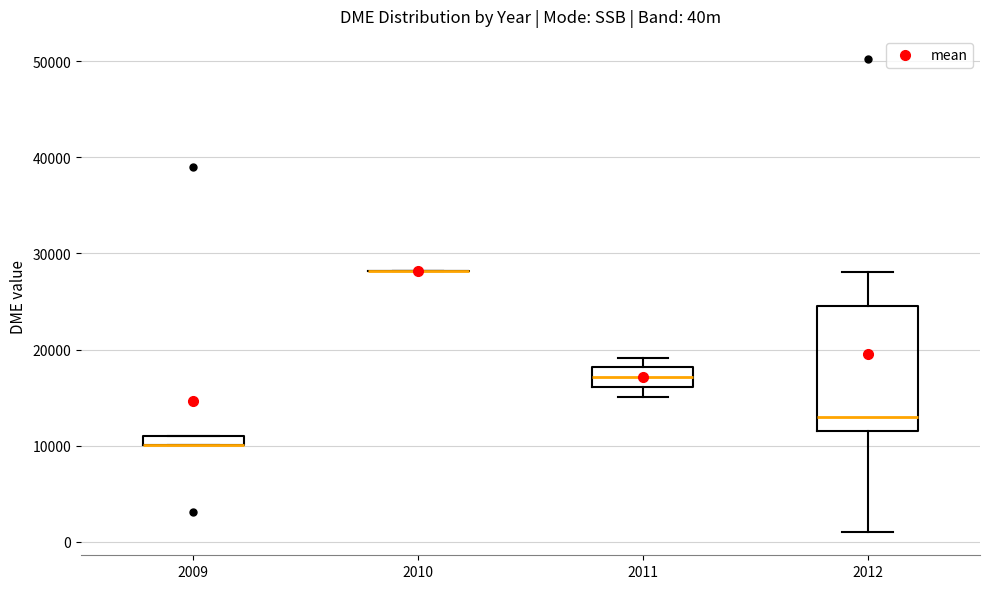

Where does the lower whisker of the box at x = 2012 end on the y-axis? The values are not printed on the chart, so give them approximately, as read against the axis.

1000